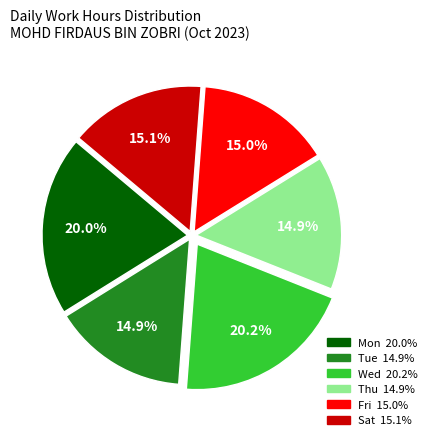

Is there a majority slice in this chart?

No